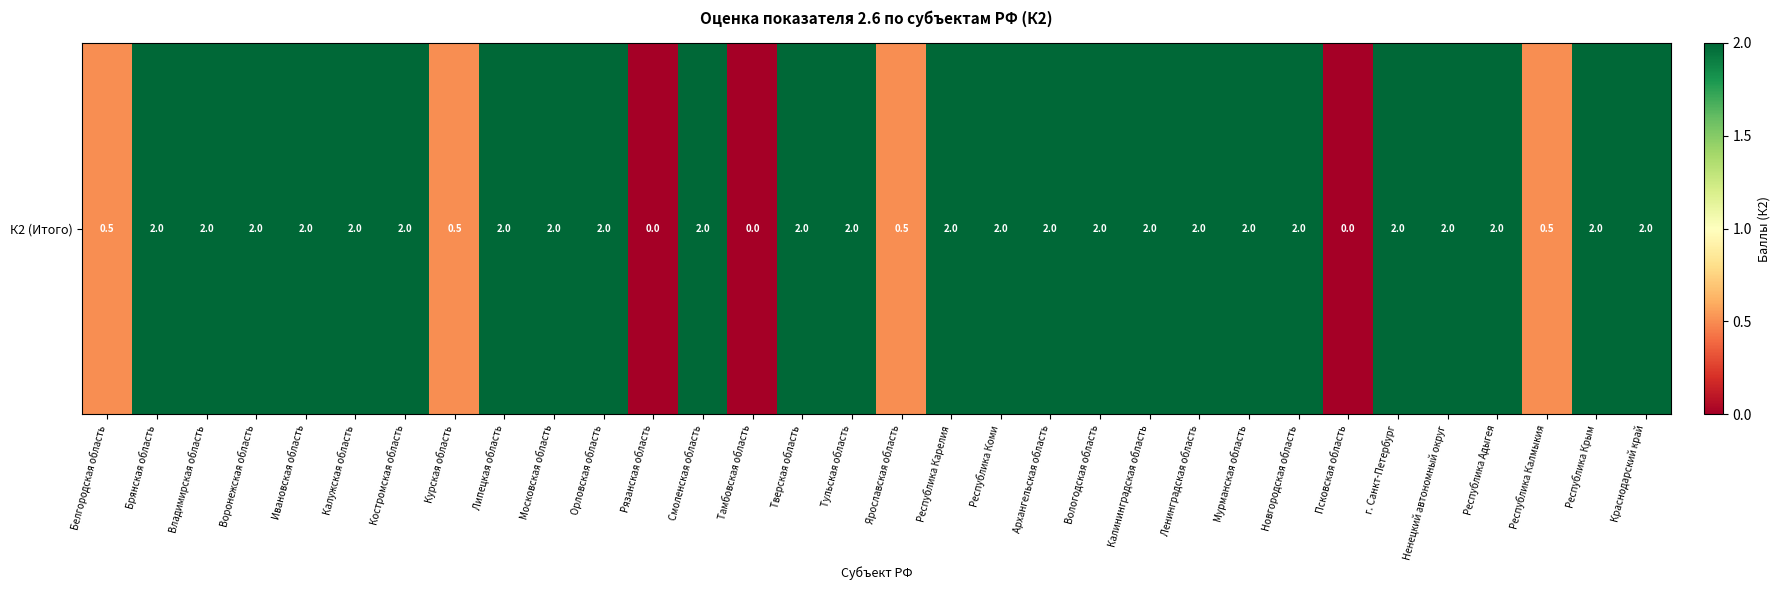

What is the sum of the values at Липецкая область and Брянская область?

4.0